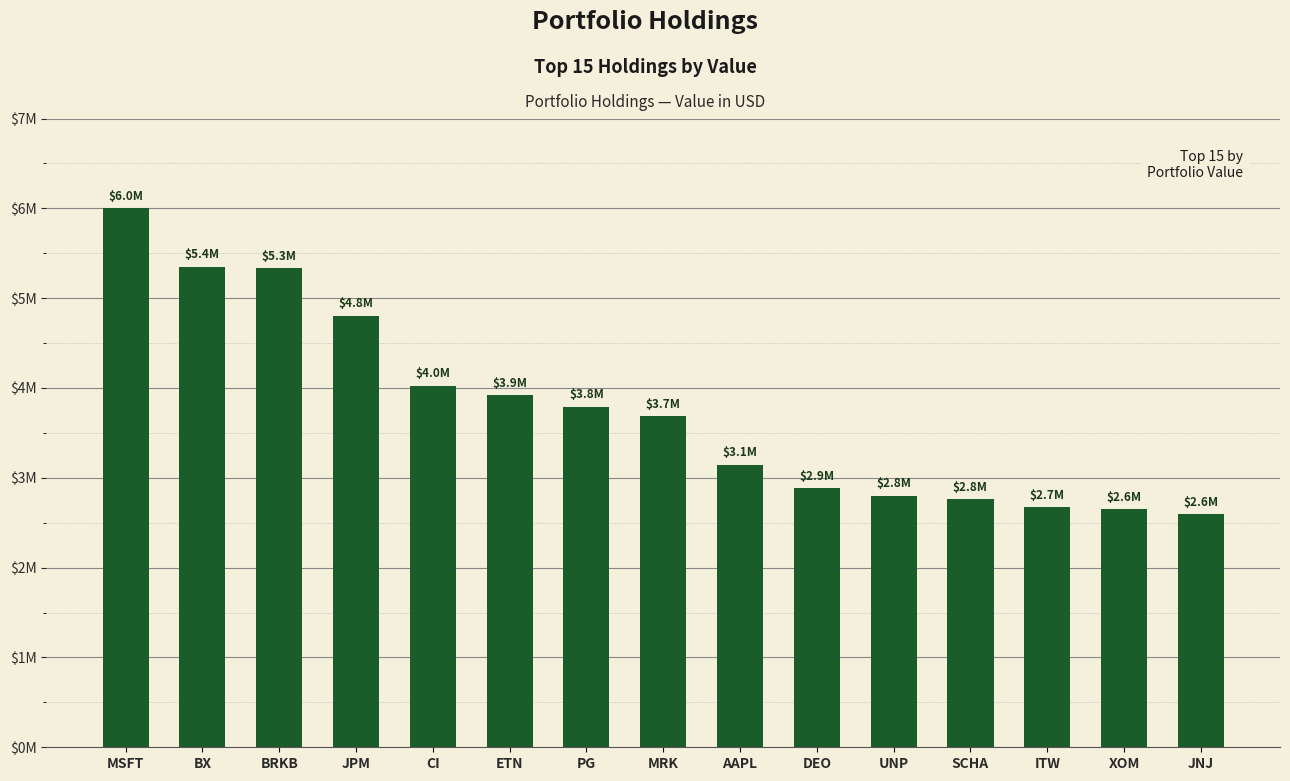

Does the chart contain any negative values?

No